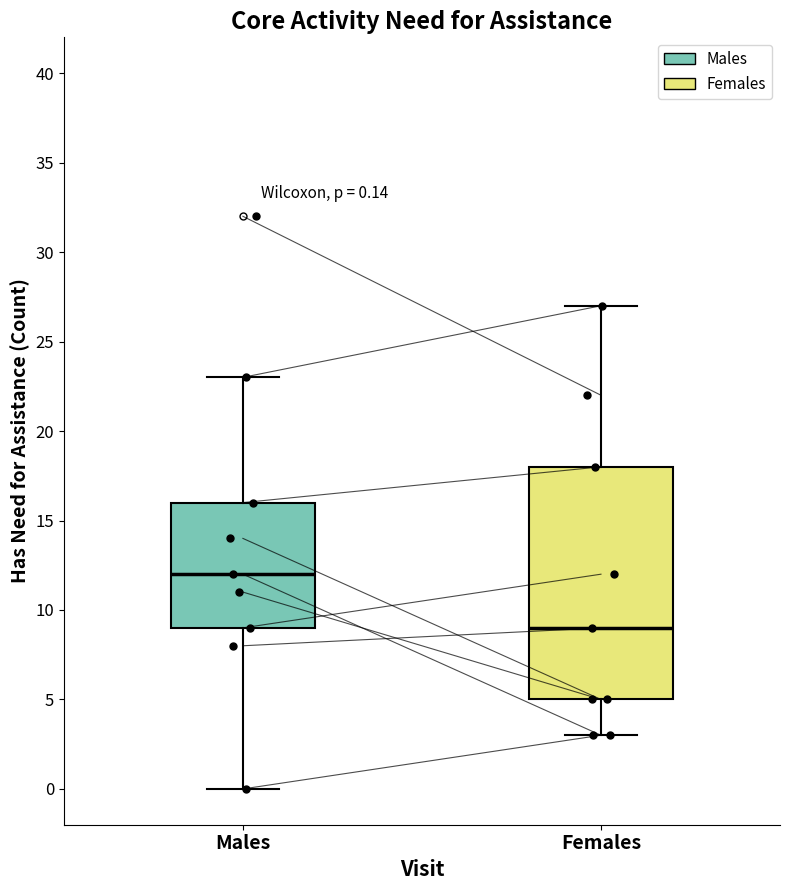

Which box has the highest median line?

Males